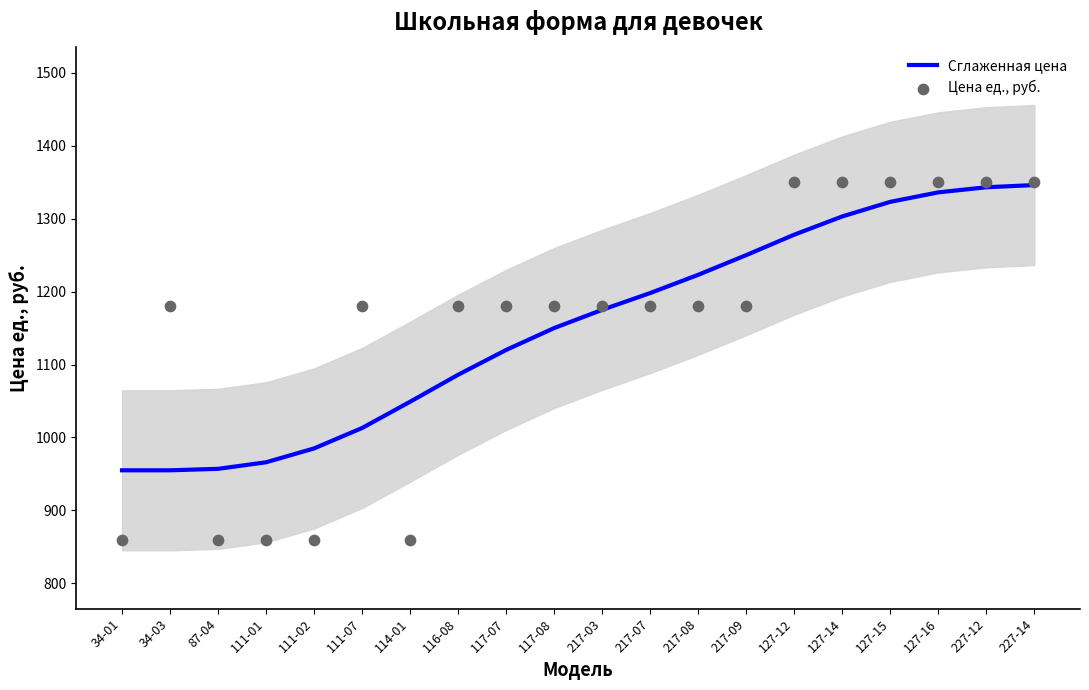

At how many categories does at least one series exceed 929?

20